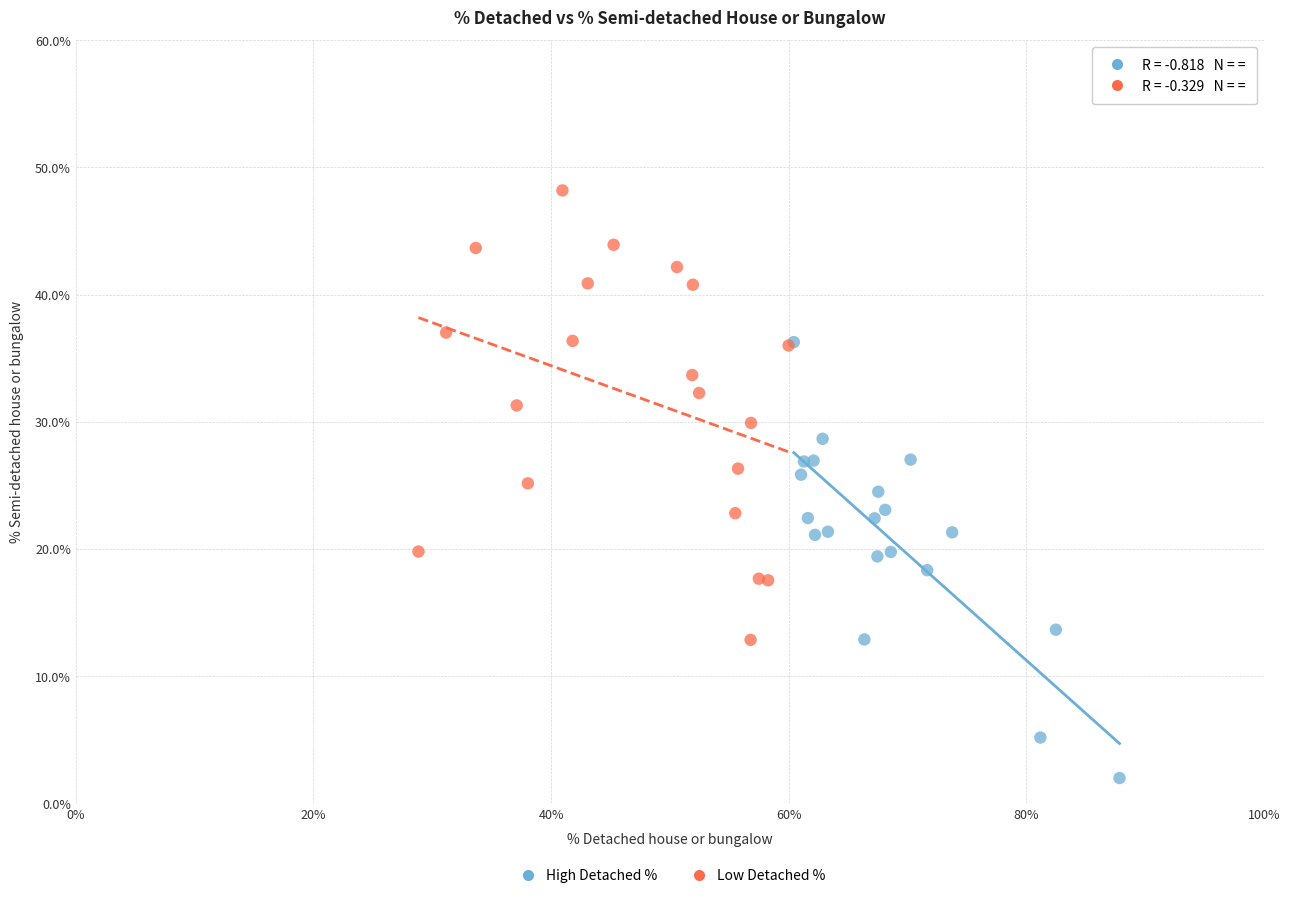

What are all the series names shown in the legend?

High Detached %, Low Detached %